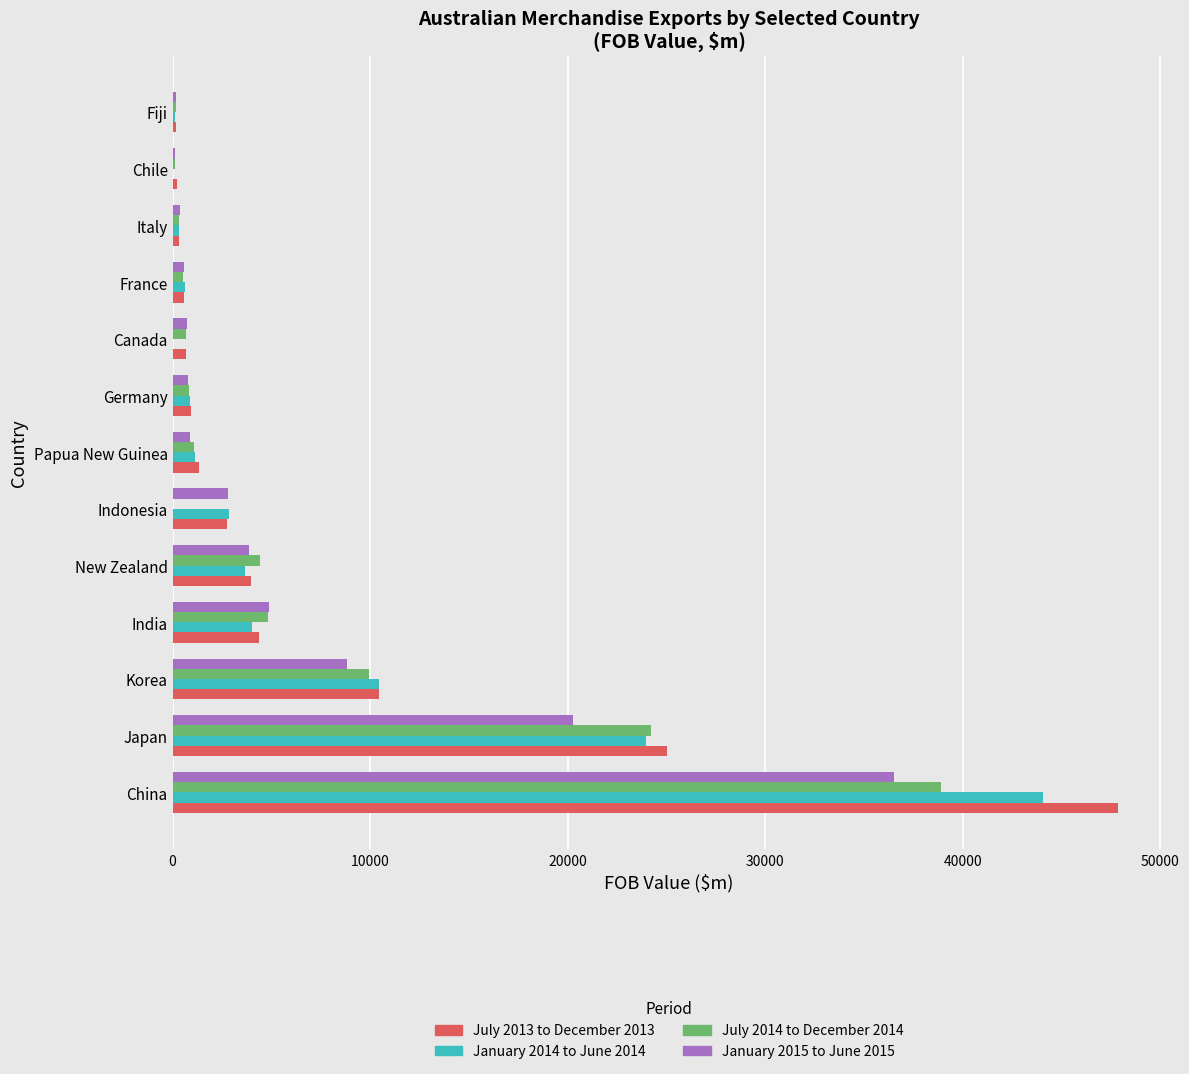

The value of January 2014 to June 2014 at India is 4000. True or false?

True